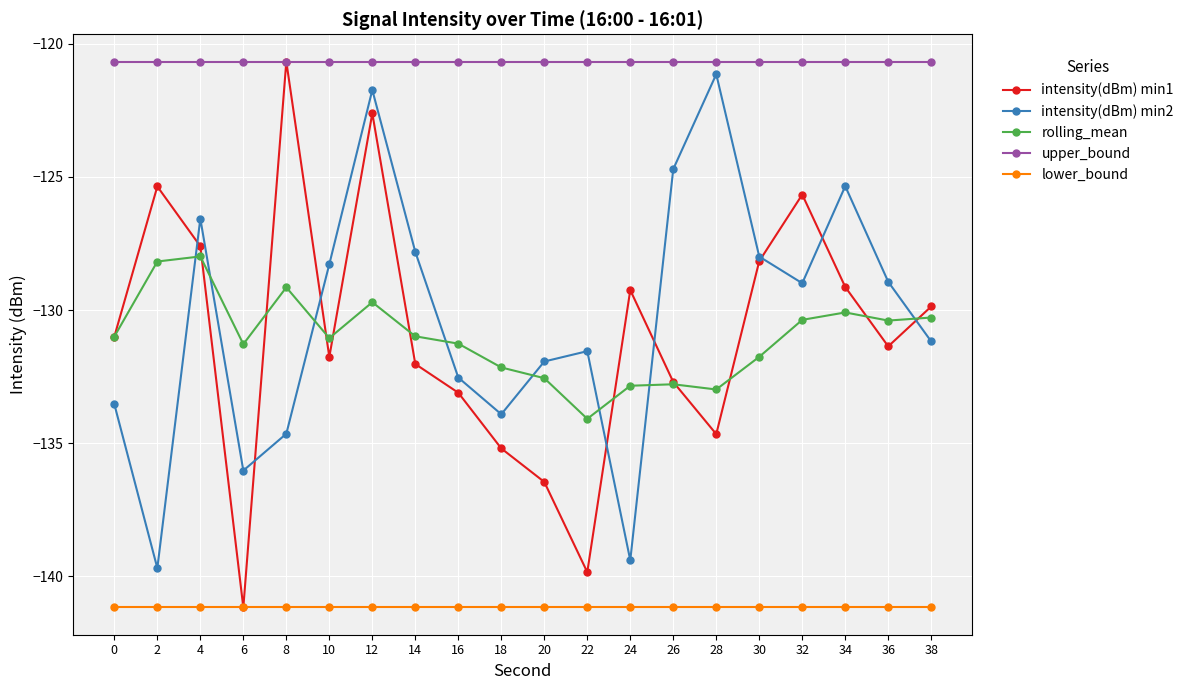

What is the value of the lower_bound point at the 4th from the left?

-141.2